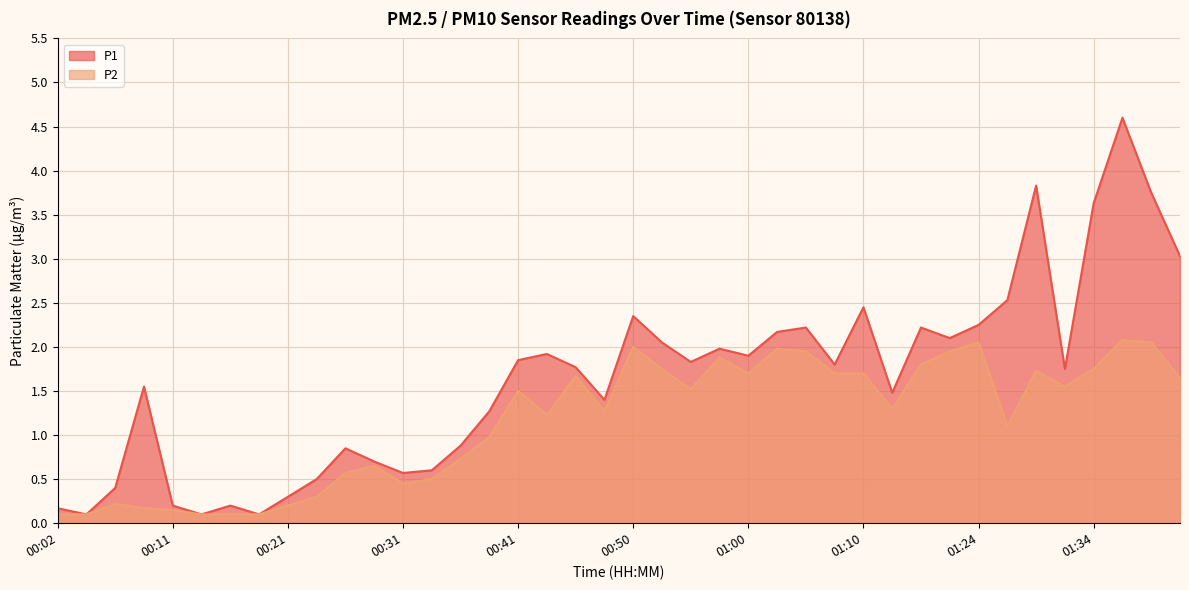

Reading left to right, extract all data points from this chart.

P1: 00:02=0.2	00:04=0.1	00:07=0.4	00:09=1.6	00:11=0.2	00:14=0.1	00:16=0.2	00:19=0.1	00:21=0.3	00:24=0.5	00:26=0.8	00:28=0.7	00:31=0.6	00:33=0.6	00:36=0.9	00:38=1.3	00:41=1.9	00:43=1.9	00:45=1.8	00:48=1.4	00:50=2.4	00:53=2.0	00:55=1.8	00:58=2.0	01:00=1.9	01:02=2.2	01:05=2.2	01:07=1.8	01:10=2.5	01:15=1.5	01:19=2.2	01:22=2.1	01:24=2.2	01:27=2.5	01:29=3.8	01:32=1.8	01:34=3.6	01:36=4.6	01:39=3.8	01:41=3.0
P2: 00:02=0.1	00:04=0.1	00:07=0.2	00:09=0.2	00:11=0.1	00:14=0.1	00:16=0.1	00:19=0.1	00:21=0.2	00:24=0.3	00:26=0.6	00:28=0.7	00:31=0.5	00:33=0.5	00:36=0.7	00:38=1.0	00:41=1.5	00:43=1.2	00:45=1.7	00:48=1.3	00:50=2.0	00:53=1.8	00:55=1.5	00:58=1.9	01:00=1.7	01:02=2.0	01:05=1.9	01:07=1.7	01:10=1.7	01:15=1.3	01:19=1.8	01:22=1.9	01:24=2.0	01:27=1.1	01:29=1.7	01:32=1.6	01:34=1.8	01:36=2.1	01:39=2.0	01:41=1.6